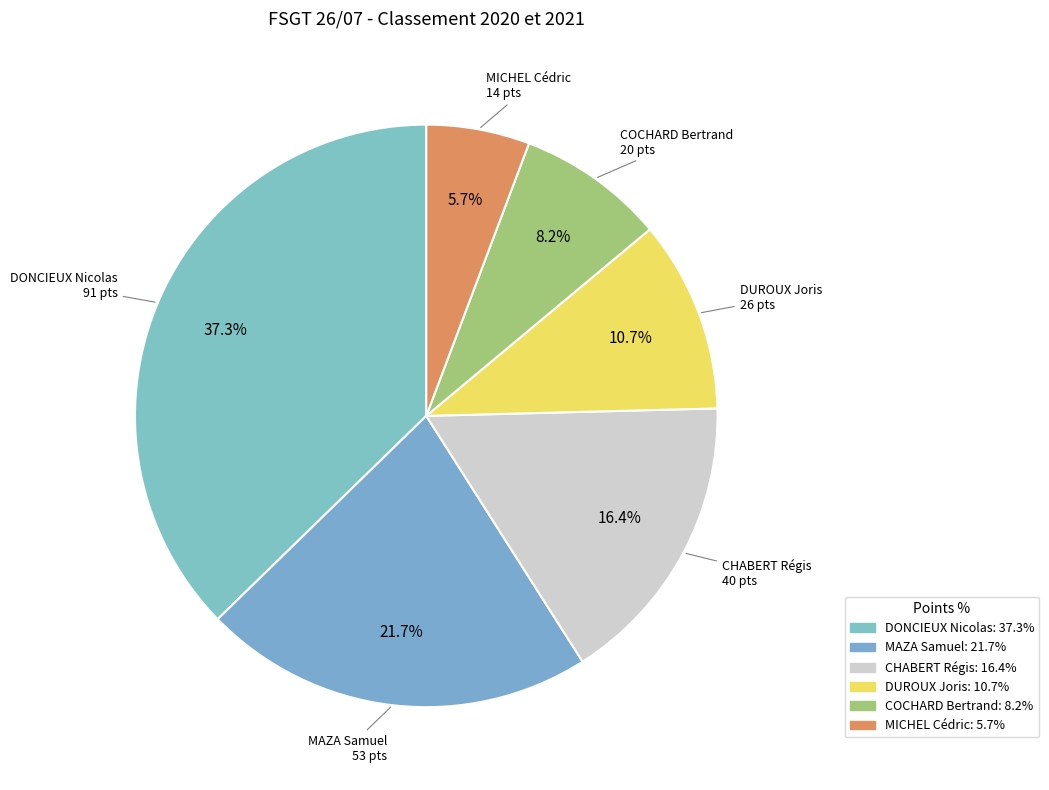

To the nearest percent, what is the difference between the largest and smallest slice percentages?

32%